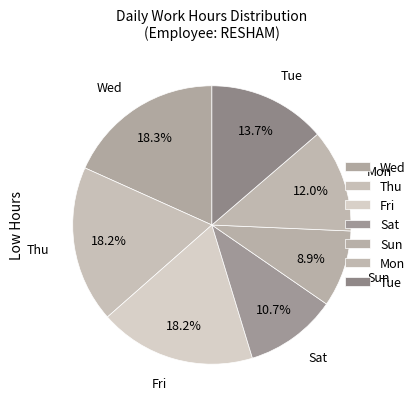

Which slice is the smallest?

Sun